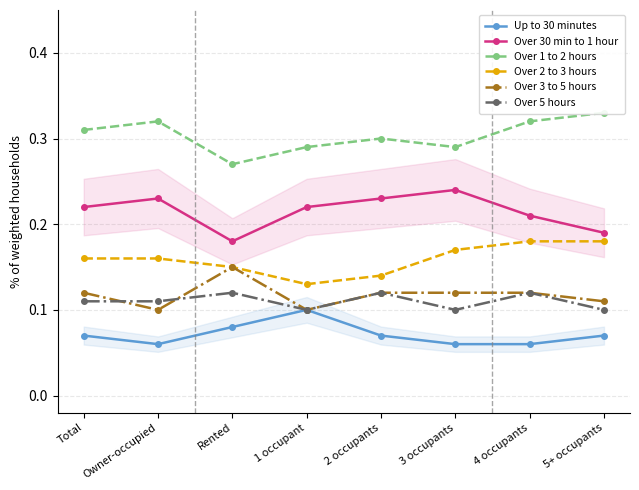

What position from the left is 5+ occupants?

8